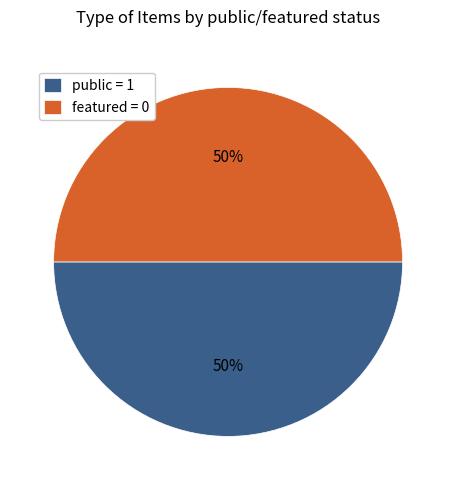

Is the sum of public = 1 and featured = 0 greater than half?

Yes